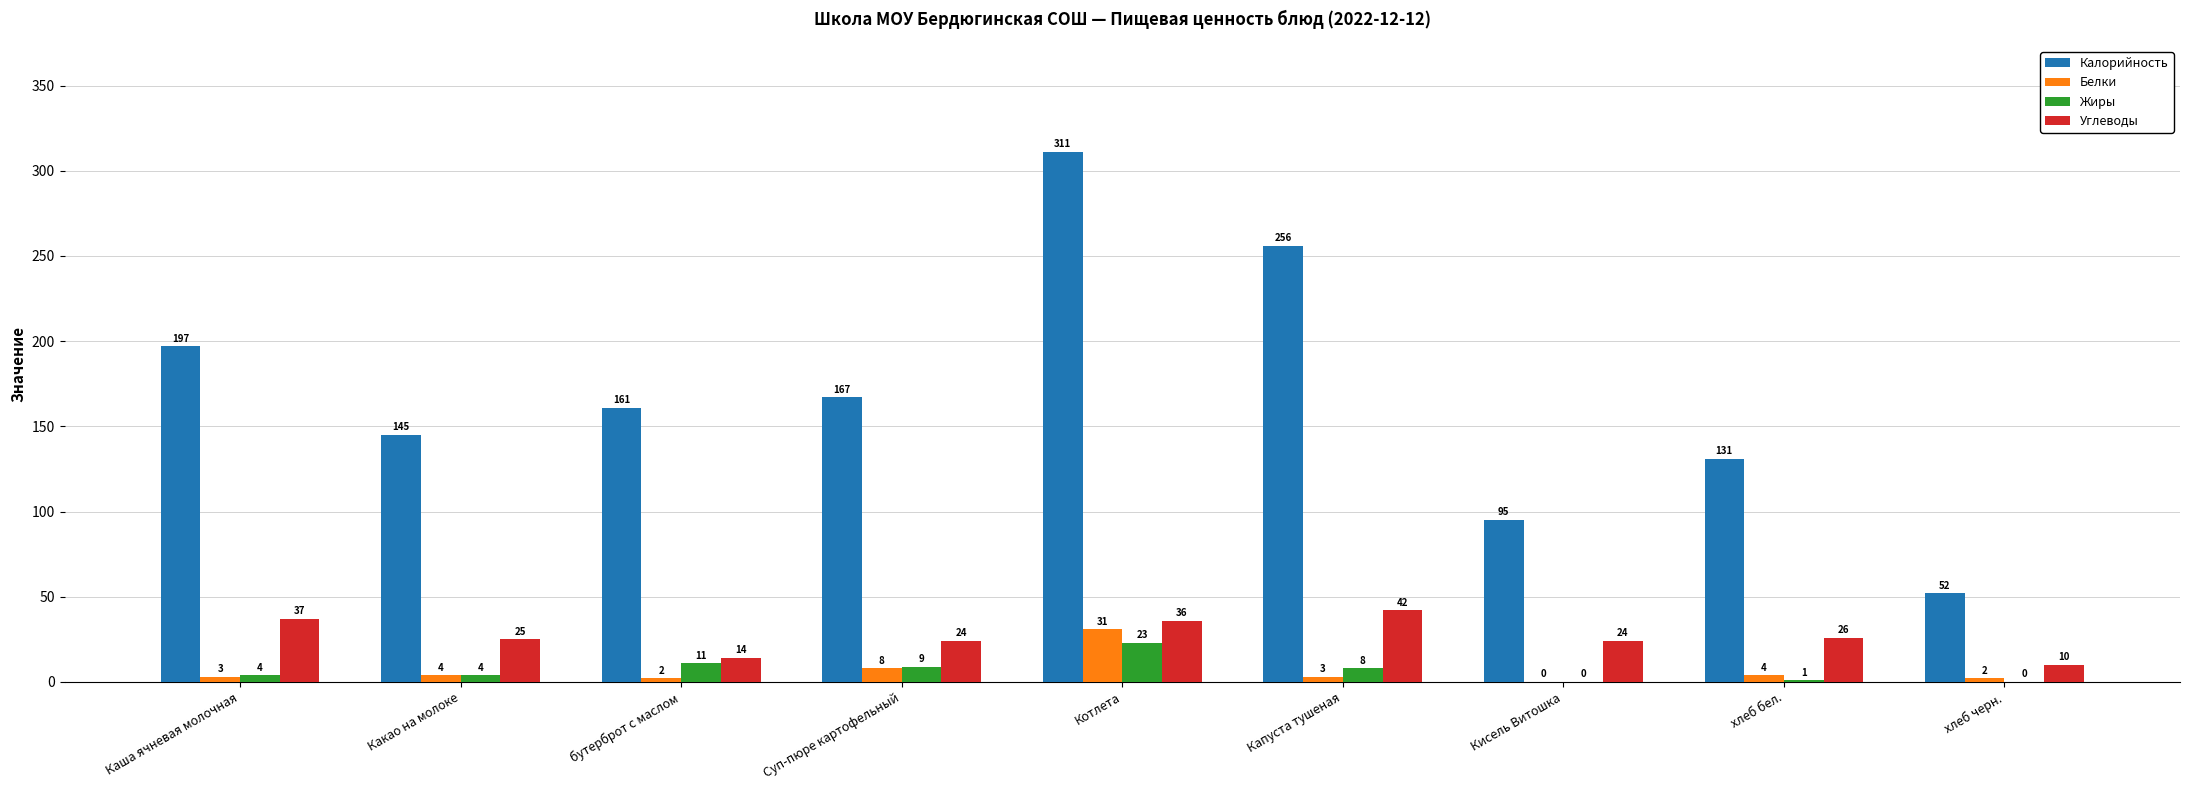

What is the maximum value for Углеводы?

42